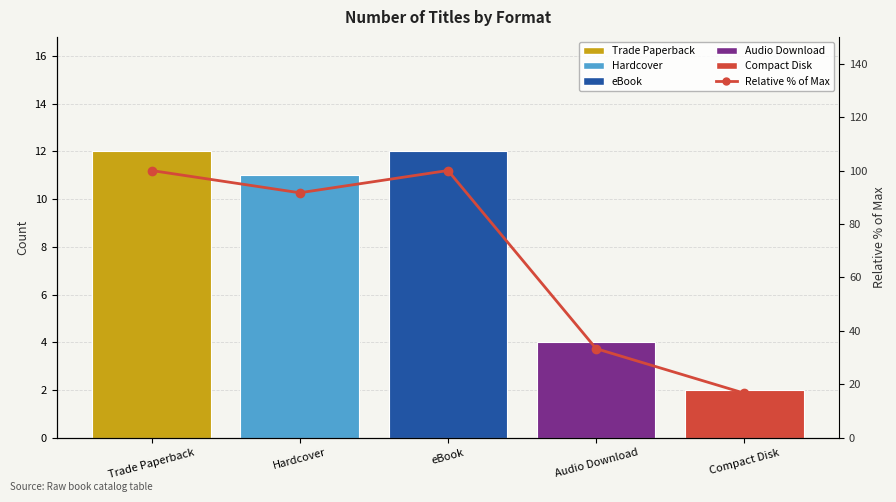

What is the label of the 2nd bar from the left?

Hardcover